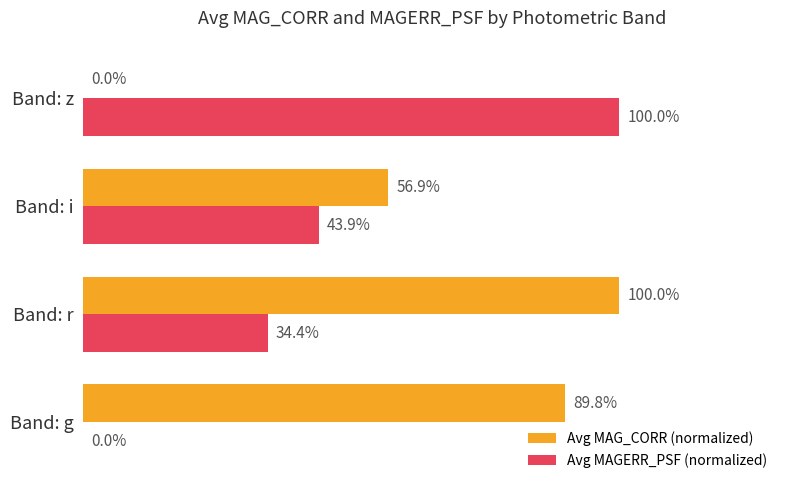

Where is Avg MAGERR_PSF (normalized) nearest to the value 50?

Band: i